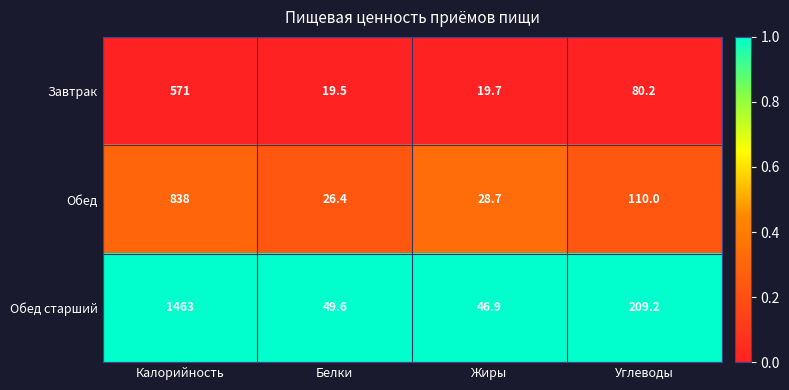

What is the sum of the Обед старший values at Калорийность and Углеводы?

1672.2